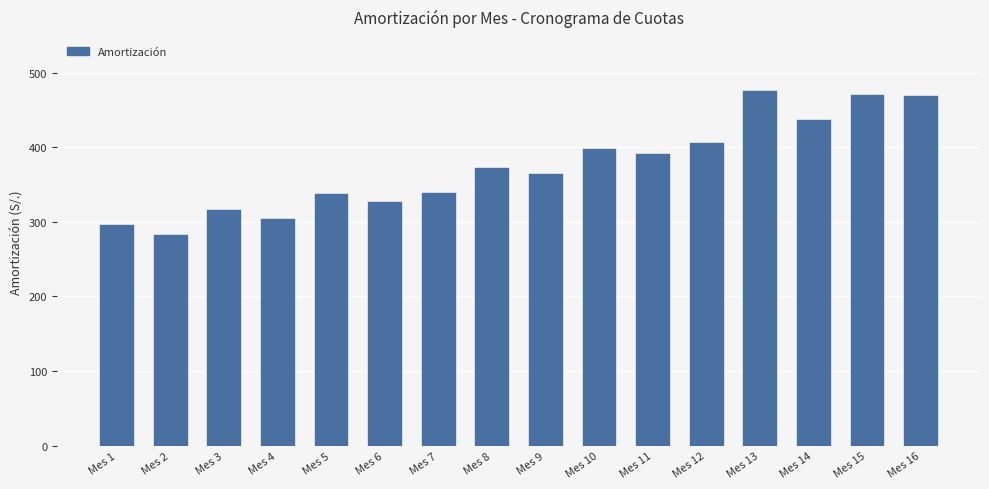

The value at Mes 4 is 66.3. True or false?

False